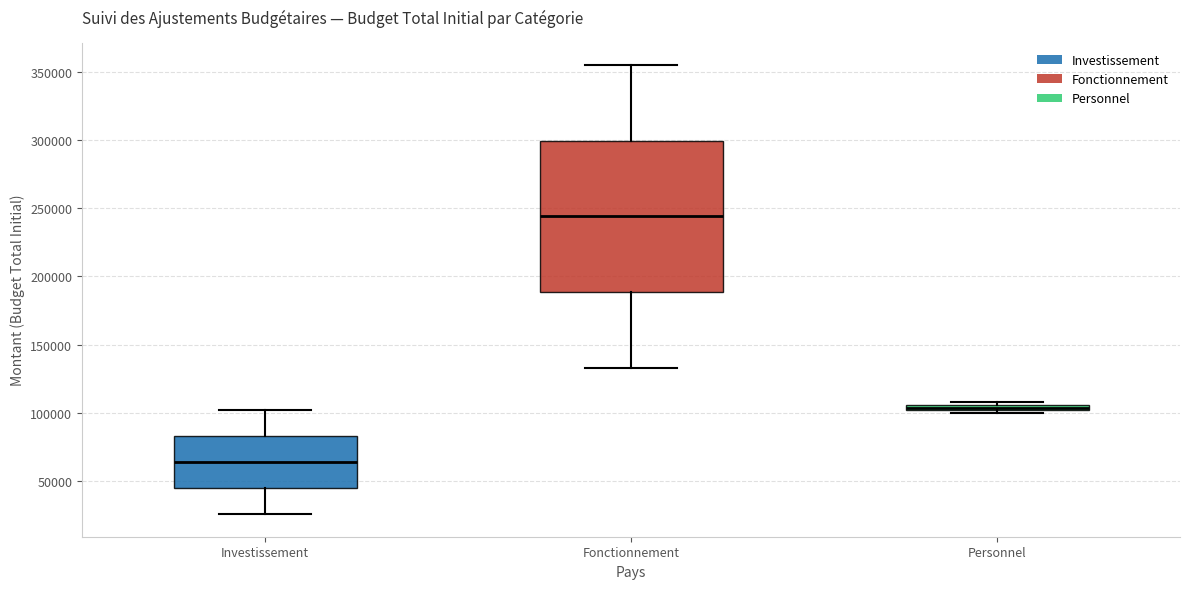

Where is the lower edge of the box for Personnel on the y-axis? The values are not printed on the chart, so give them approximately, as read against the axis.

100000